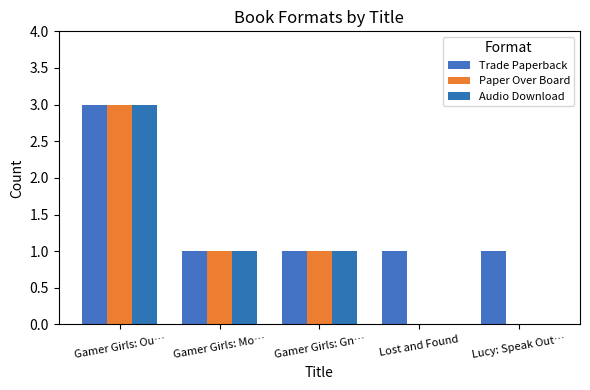

List the series in order of their peak value, highest first.

Trade Paperback, Paper Over Board, Audio Download